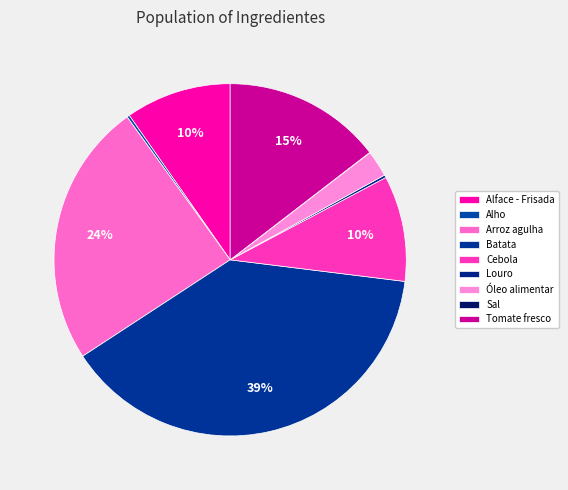

How many slices are in this pie chart?

9